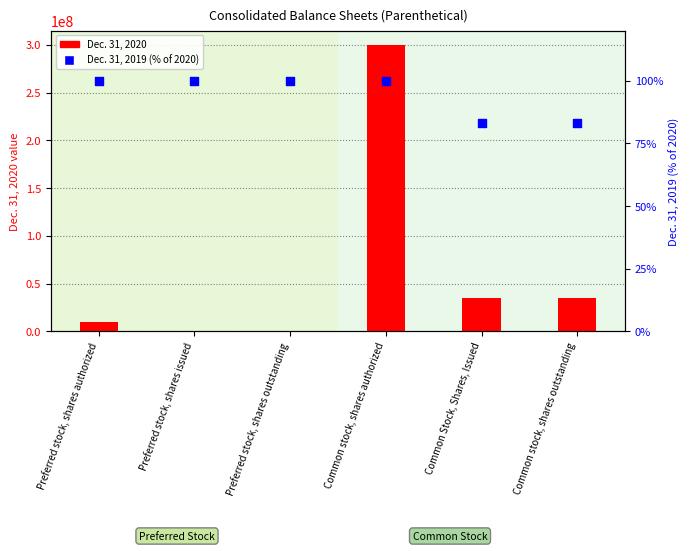

What is the total value across all series at Preferred stock, shares issued?

668.0